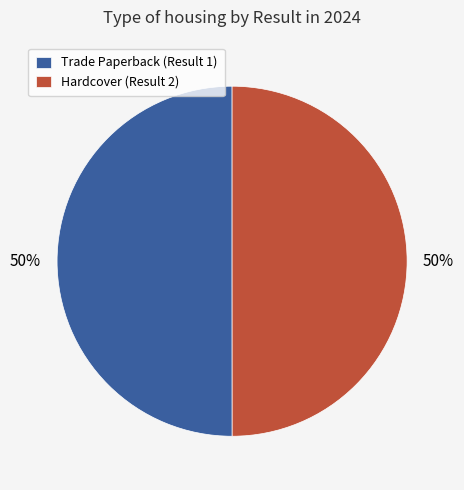

What is the ratio of the value at Hardcover (Result 2) to the value at Trade Paperback (Result 1)?

1.0